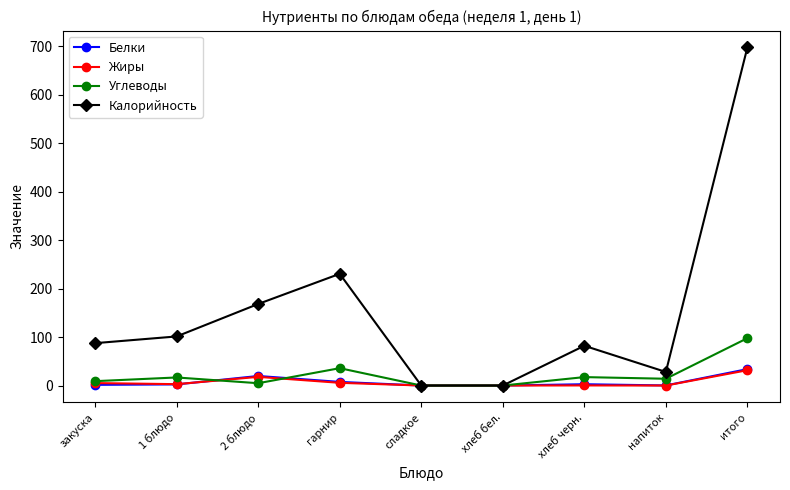

Count the number of categories in the chart.

9